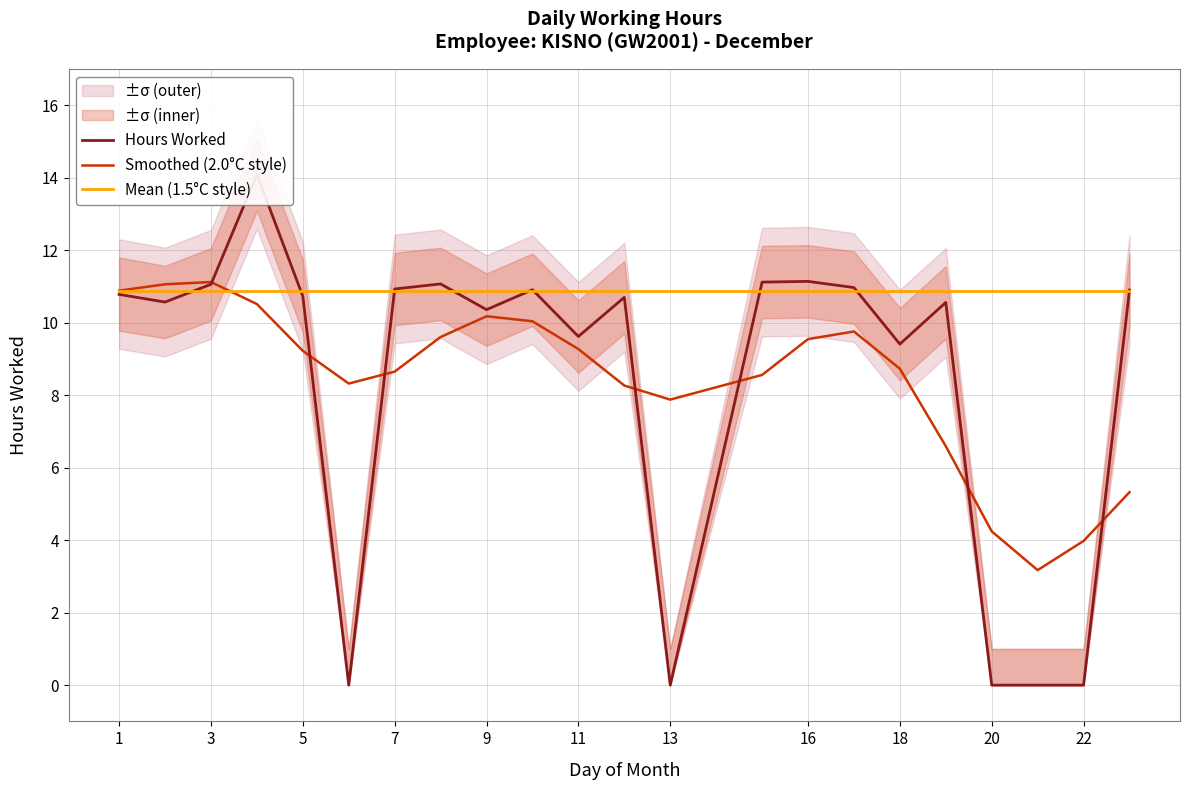

What is the highest value of the Smoothed (2.0°C style) series?

11.1